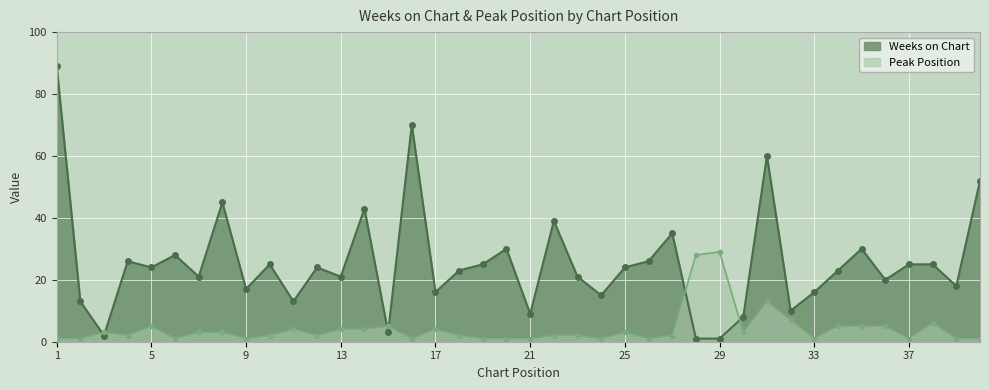

What is the value of the Peak Position point at the 32nd from the left?

7